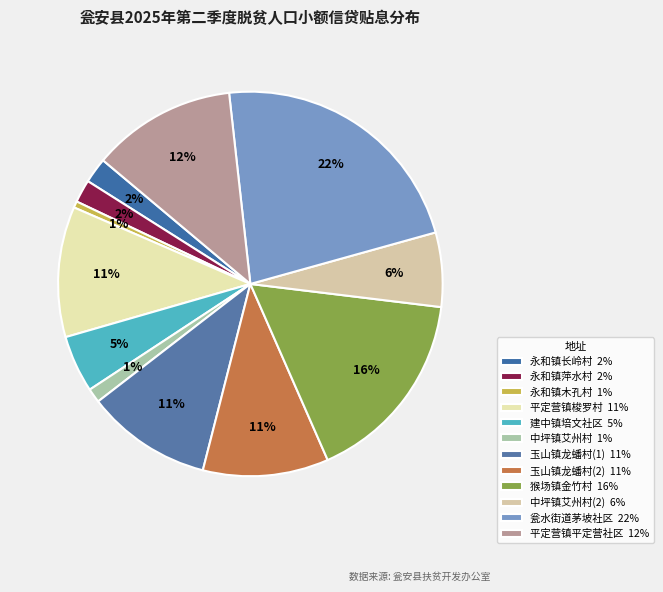

How many slices are in this pie chart?

12